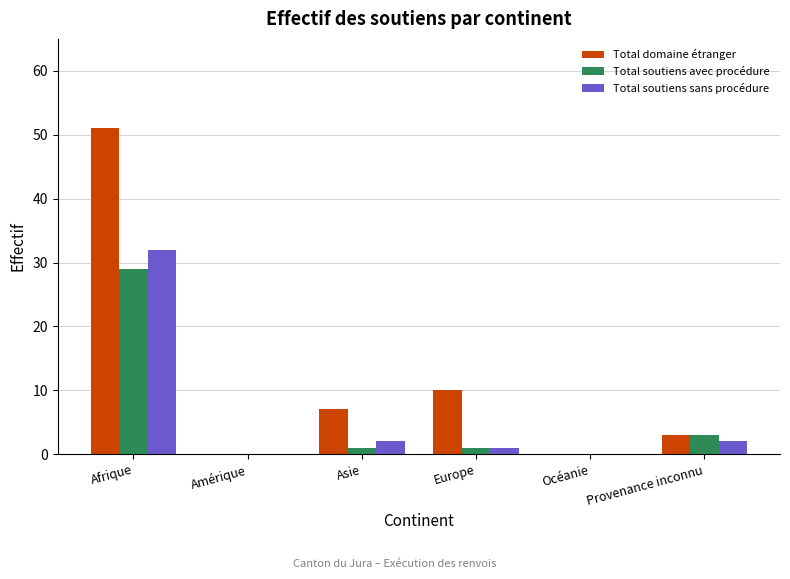

Reading right to left, what are all the values shown in this chart?

Total domaine étranger: Provenance inconnu=3	Océanie=0	Europe=10	Asie=7	Amérique=0	Afrique=51
Total soutiens avec procédure: Provenance inconnu=3	Océanie=0	Europe=1	Asie=1	Amérique=0	Afrique=29
Total soutiens sans procédure: Provenance inconnu=2	Océanie=0	Europe=1	Asie=2	Amérique=0	Afrique=32